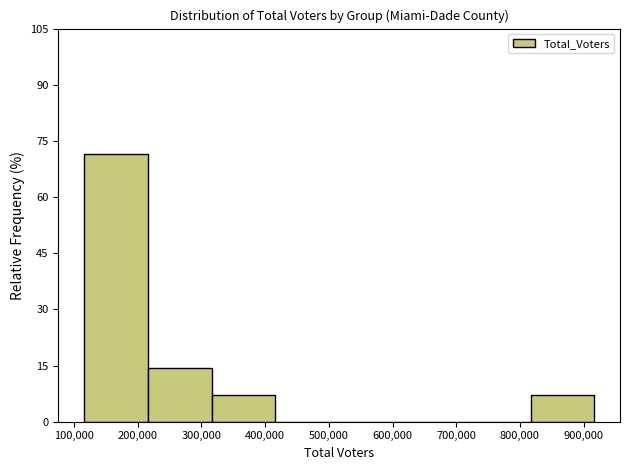

What is the height of the bar covering 320000 to 420000 on the x-axis? Neither the bar edges nor the heights are printed on the chart, so give them approximately, as read against the axes.

8